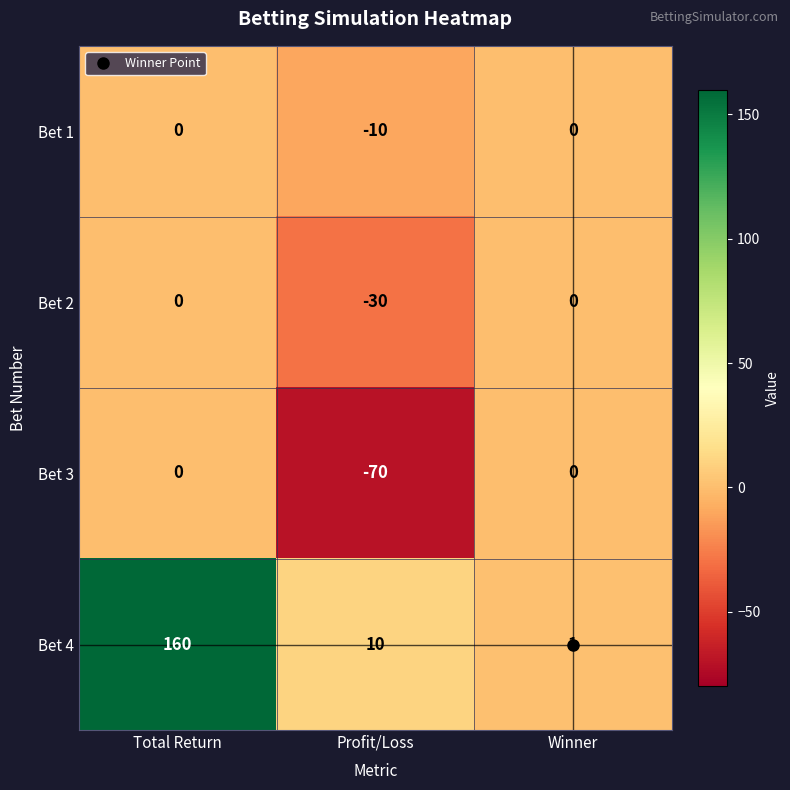

What is the greatest value displayed?

160